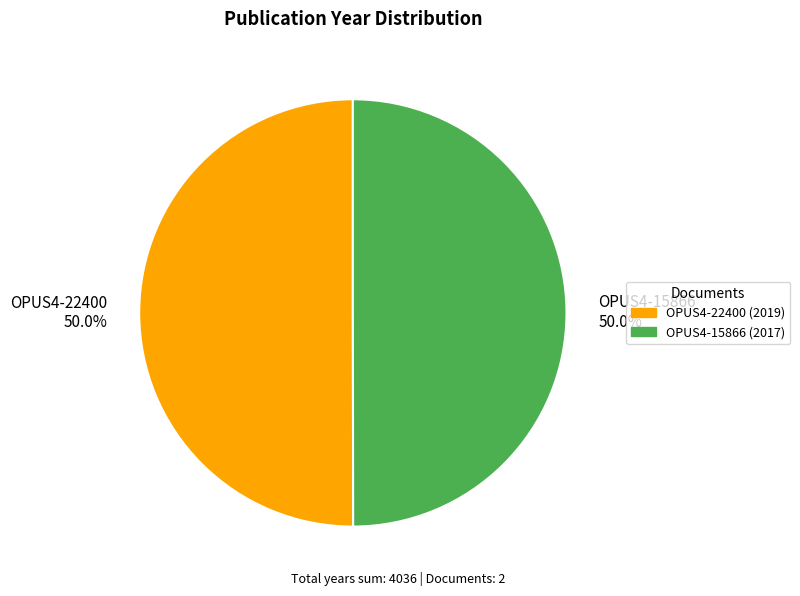

Approximately how many times larger is the value at OPUS4-15866 compared to OPUS4-22400?

1.0